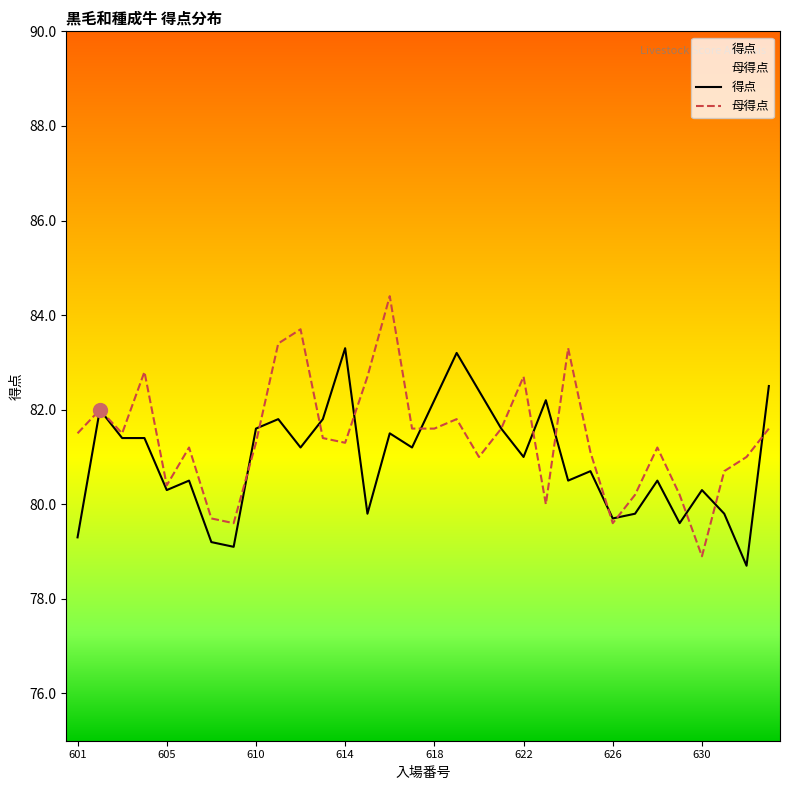

At which label does 母得点 reach its minimum?

630